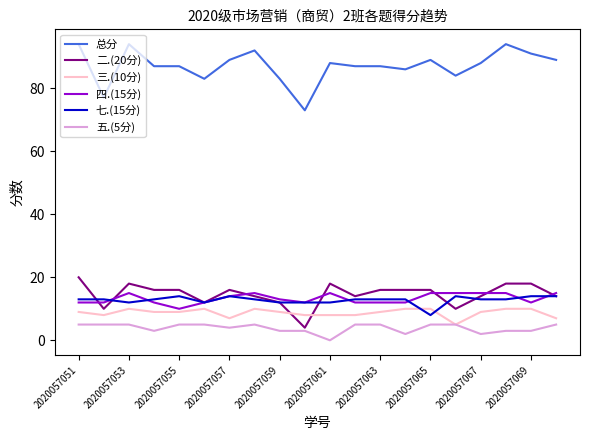

What is the sum of all 七.(15分) values?

255